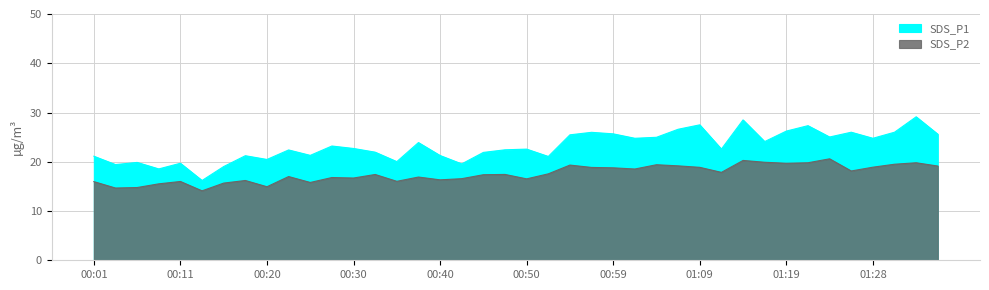

List the series in order of their peak value, highest first.

SDS_P1, SDS_P2